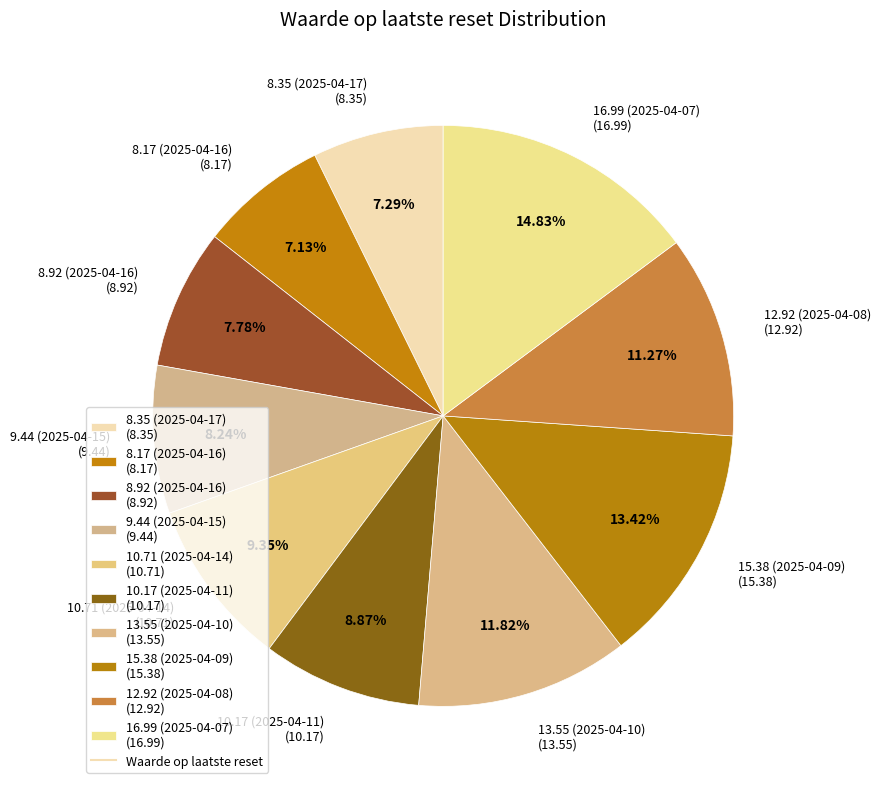

Is it true that 10.71 (2025-04-14) is 21% of the pie?

False